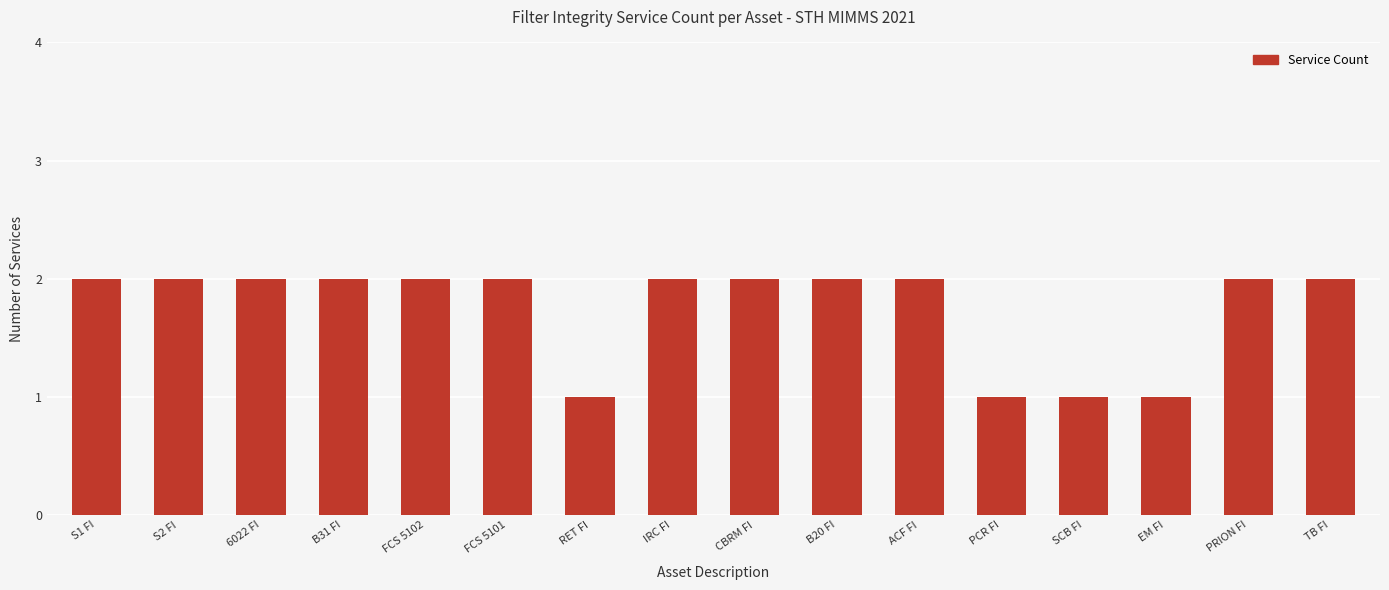

Reading right to left, what are all the values shown in this chart?

2	2	1	1	1	2	2	2	2	1	2	2	2	2	2	2